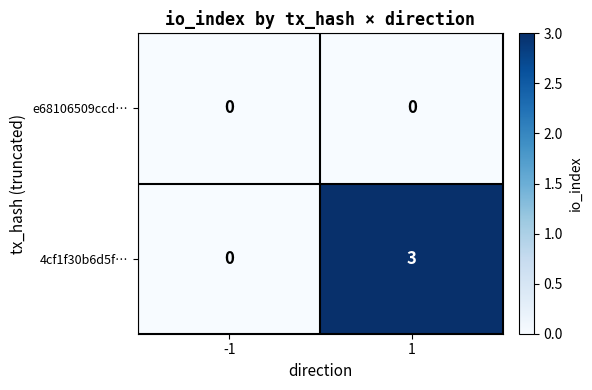

Reading left to right, extract all data points from this chart.

e68106509ccd…: -1=0	1=0
4cf1f30b6d5f…: -1=0	1=3